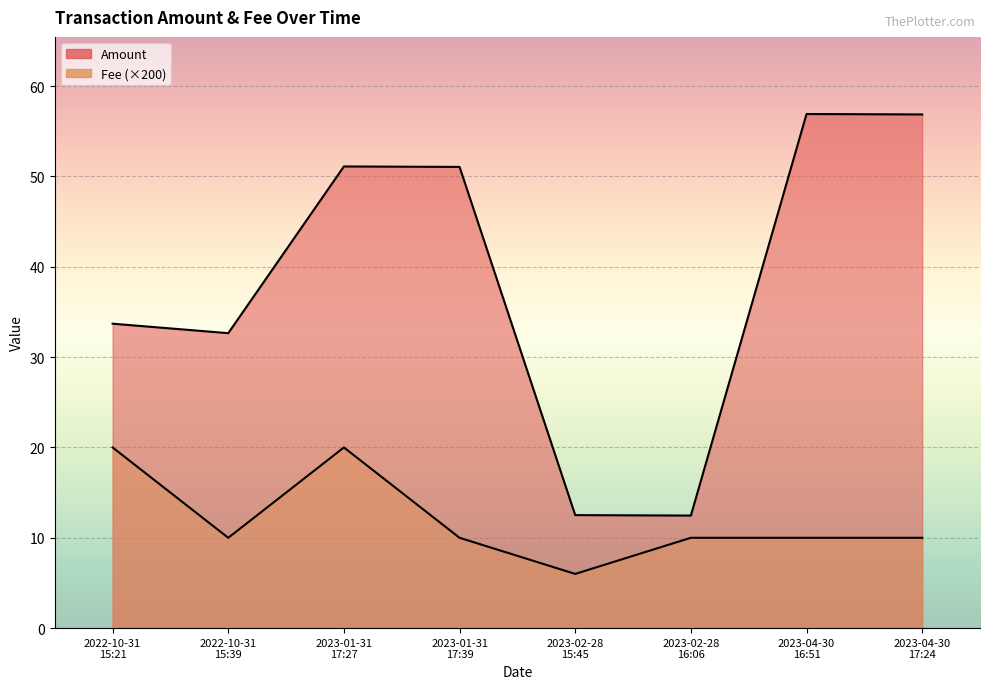

What value does the Fee series have at 2023-04-30
17:24?

10.0